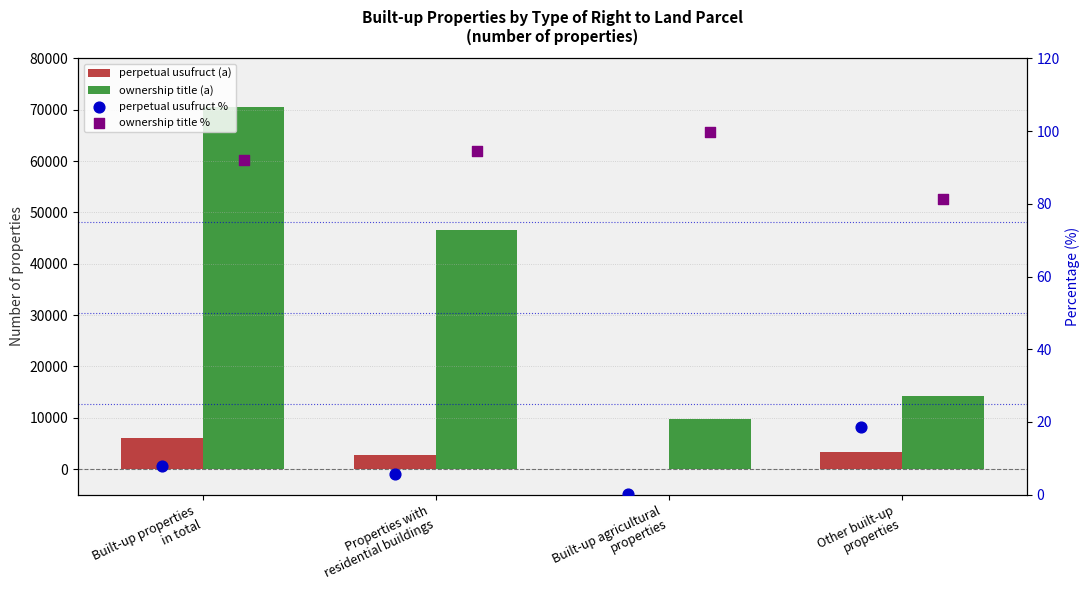

What is the total value across all series at Built-up properties
in total?

76595.0